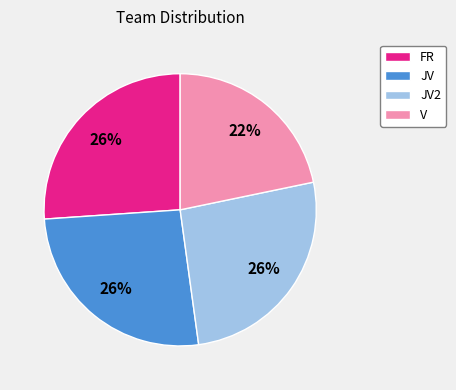

Is the sum of FR and V greater than half?

No